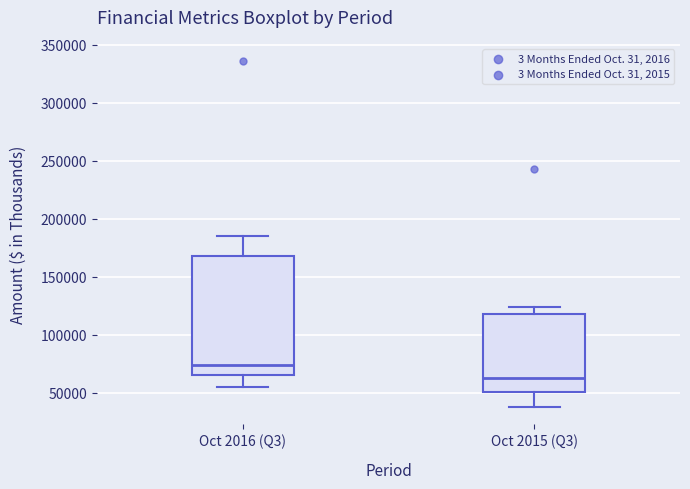

Which box has the highest median line?

Oct 2016 (Q3)